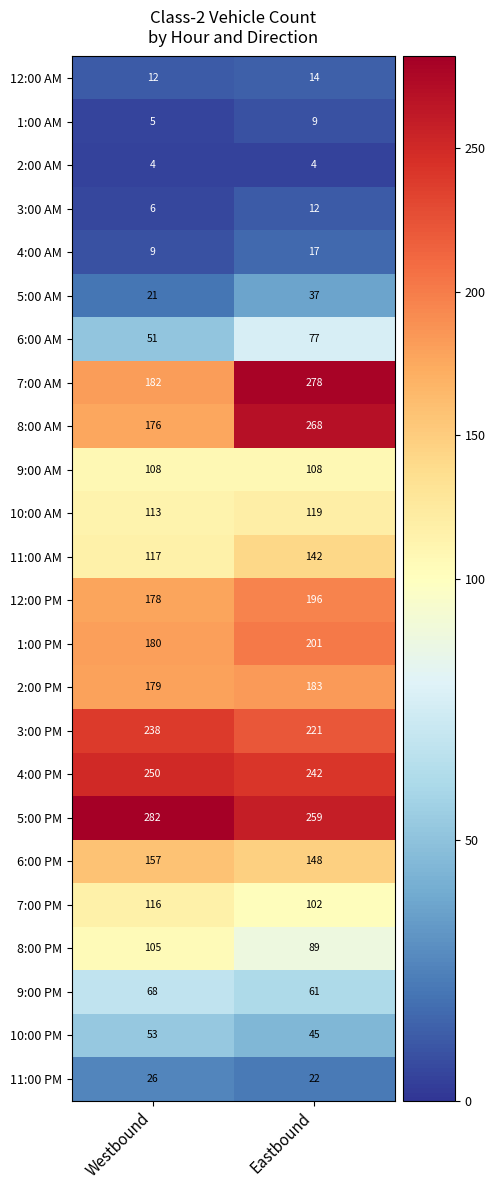

Which series has the widest spread of values?

7:00 AM